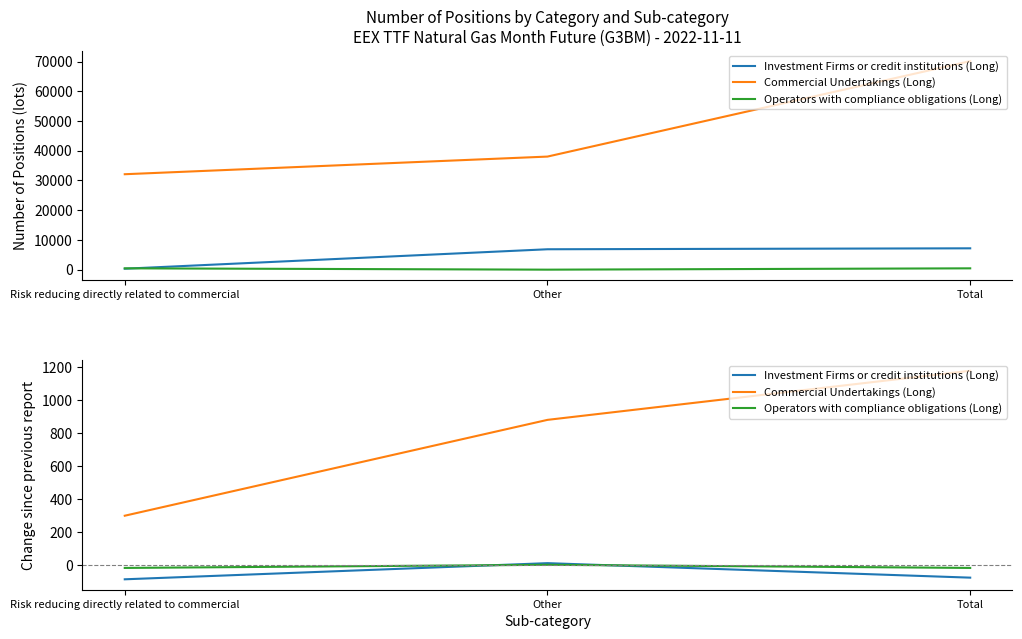

What are all the series names shown in the legend?

Investment Firms or credit institutions (Long), Commercial Undertakings (Long), Operators with compliance obligations (Long)